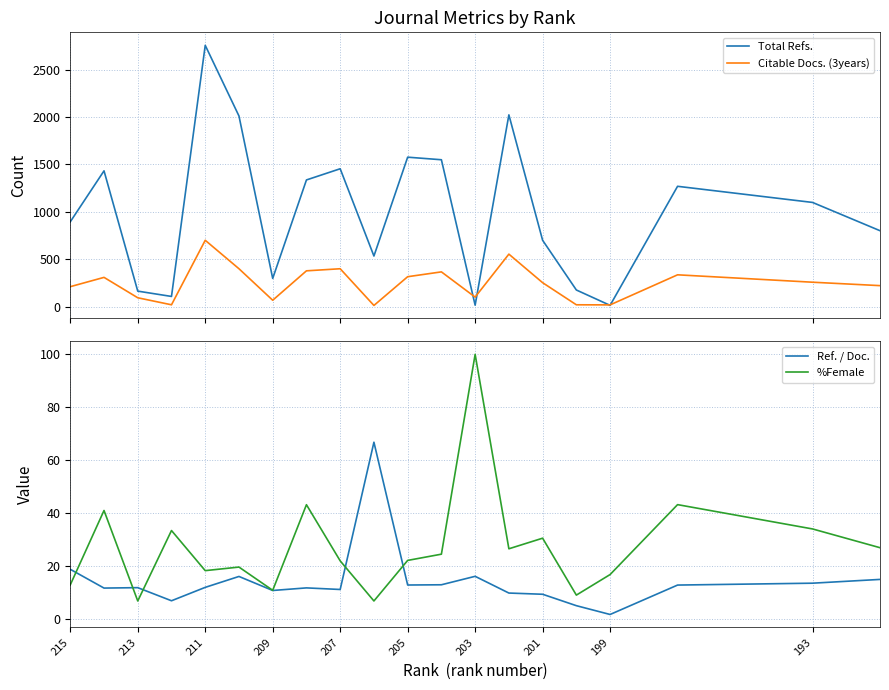

The value of Ref. / Doc. at 11 is 22.9. True or false?

False